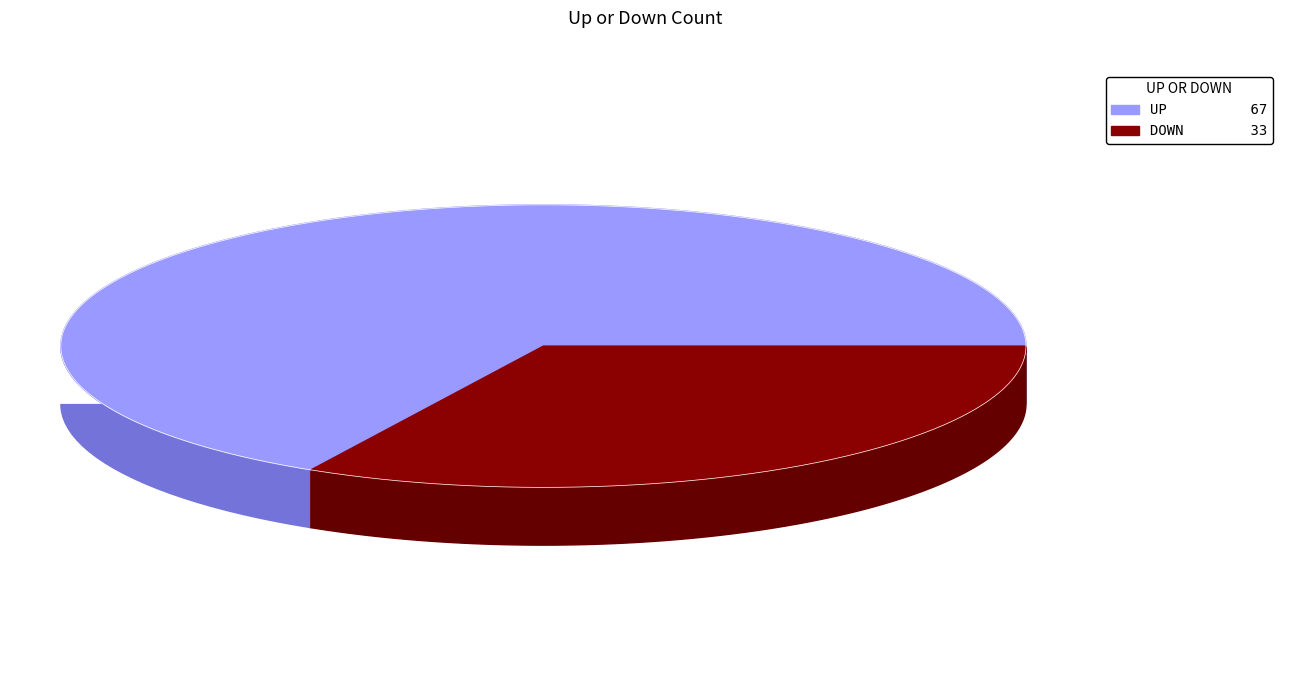

Which slice represents more than half of the pie?

up